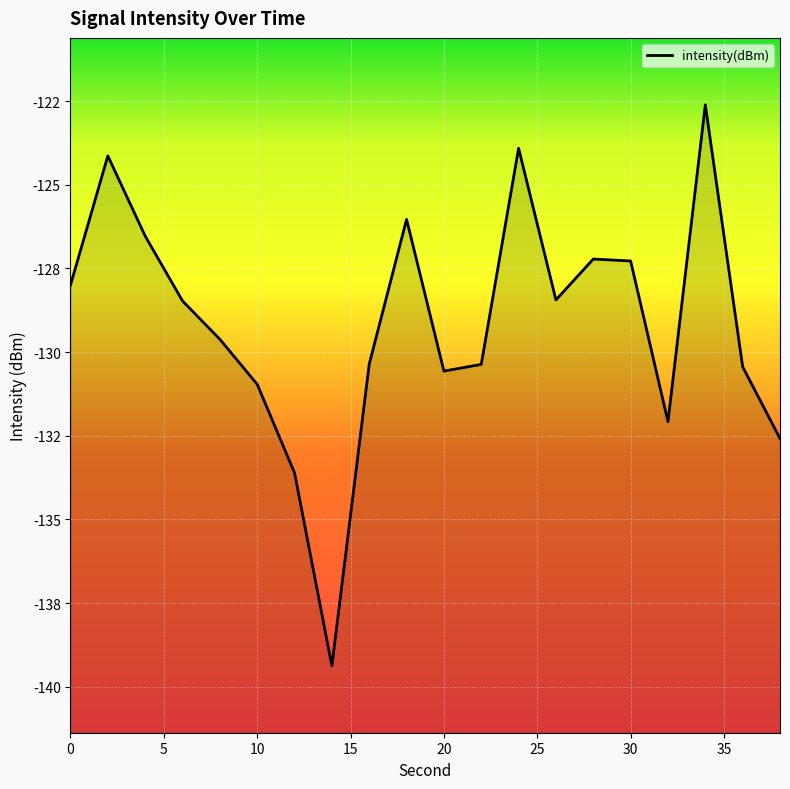

Rank the categories by value from lowest to highest.

14, 12, 38, 32, 10, 20, 36, 22, 16, 8, 6, 26, 0, 30, 28, 4, 18, 2, 24, 34